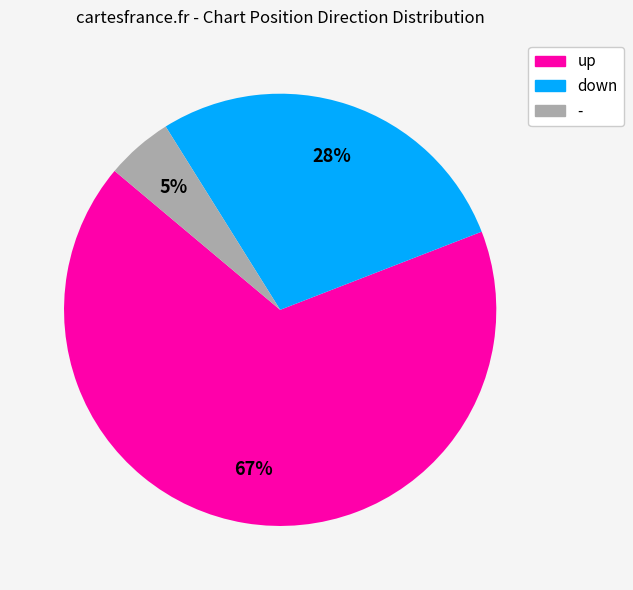

How many segments does this pie chart have?

3